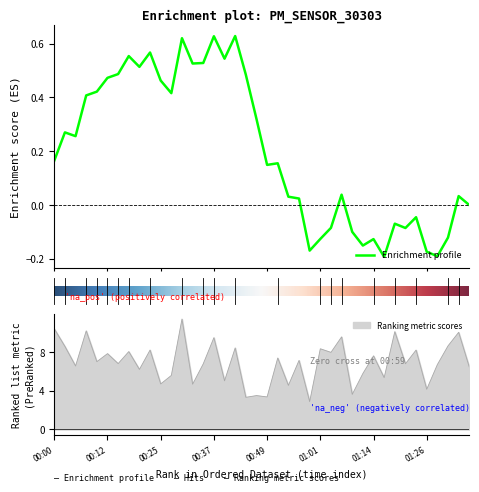

What is the value of the 30th point from the left?

5.8